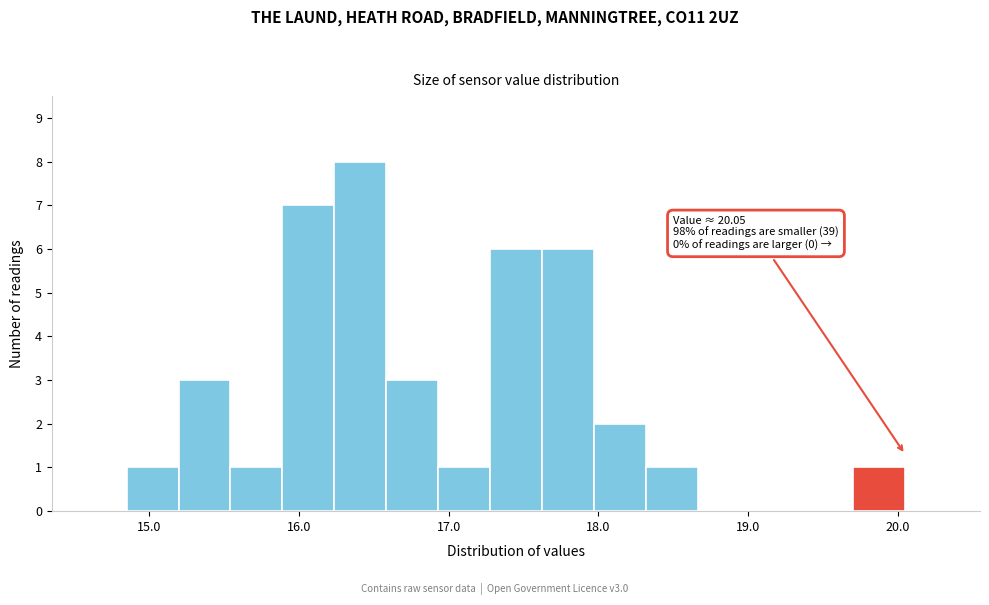

Read against the x-axis, roughly where is the centre of the tallest bar?

16.4